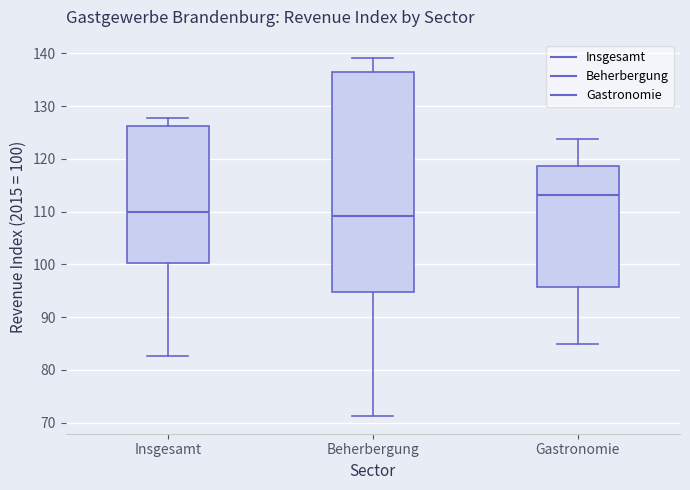

Which box is the tallest, from its lower edge to its upper edge?

Beherbergung